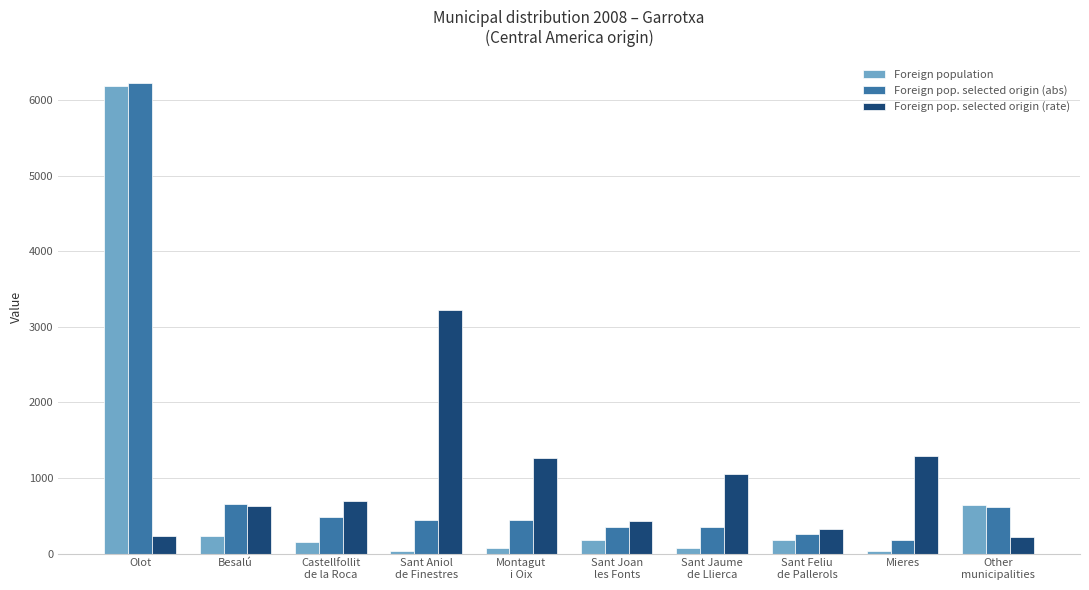

What is the value of the Foreign population bar at the 4th from the left?

31